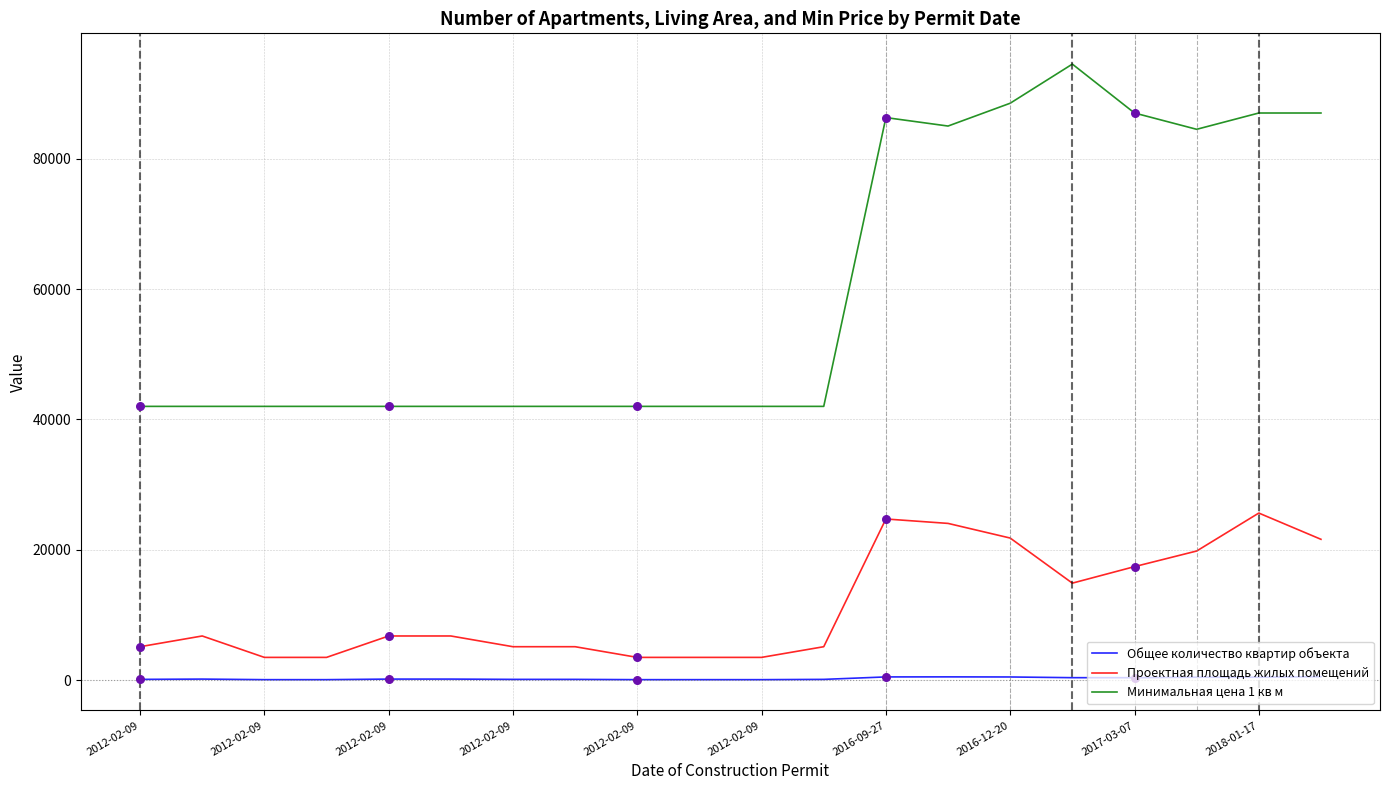

List the series in order of their overall mean, highest first.

Минимальная цена 1 кв м, Проектная площадь жилых помещений, Общее количество квартир объекта